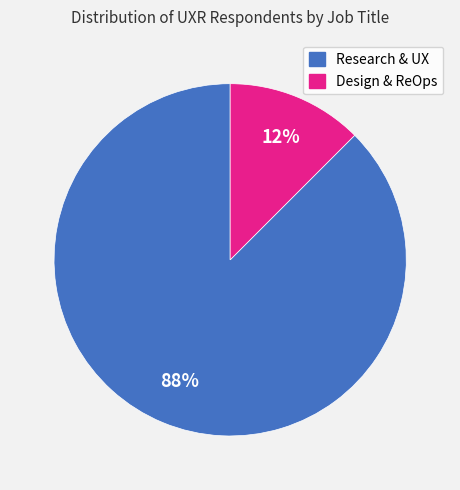

Is there a majority slice in this chart?

Yes